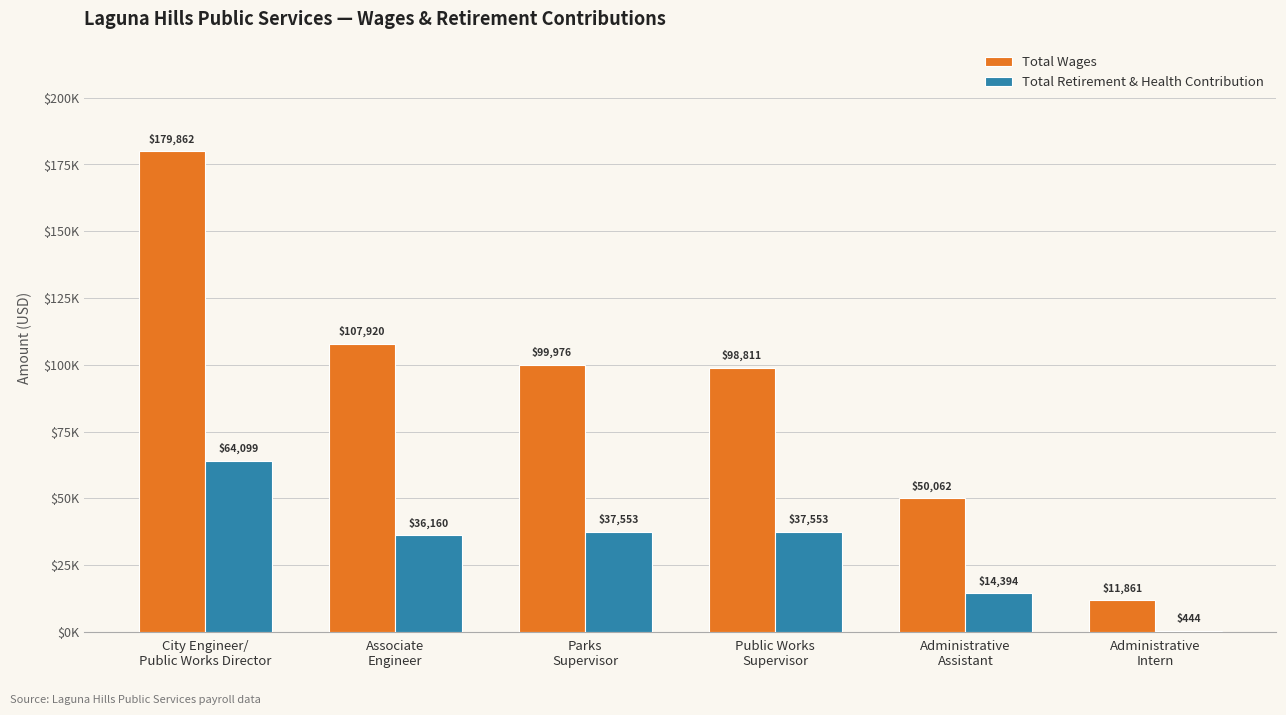

What are all the series names shown in the legend?

Total Wages, Total Retirement & Health Contribution